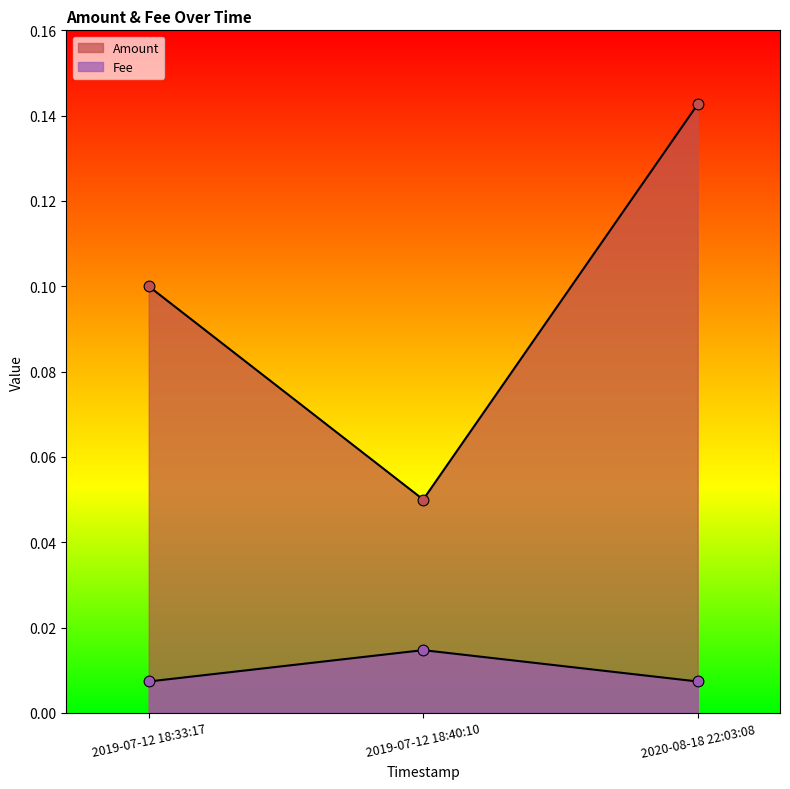

Which series reaches the maximum Y coordinate?

Amount